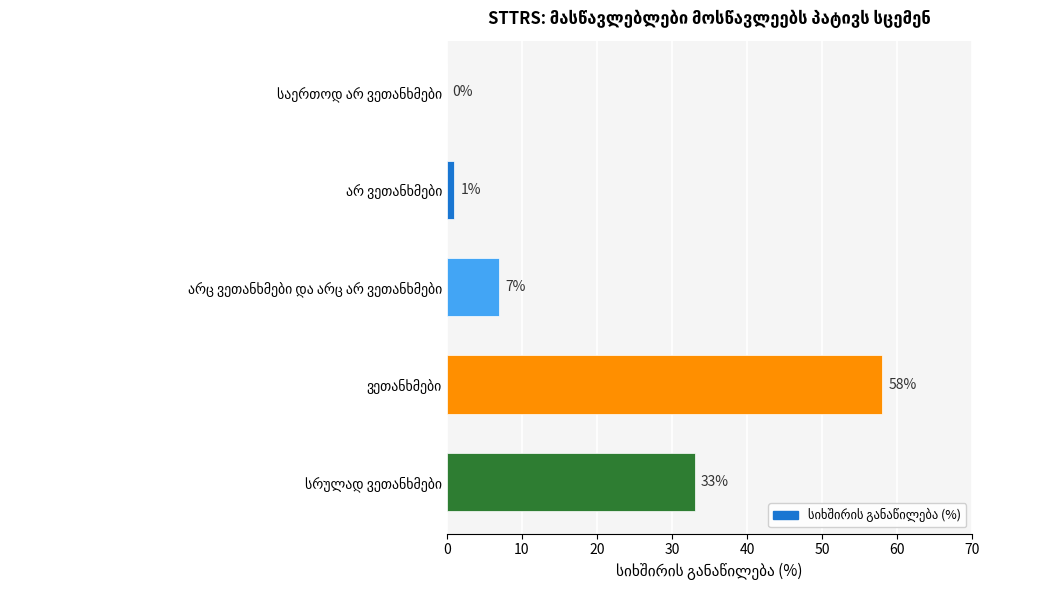

What is the maximum value shown in the chart?

58